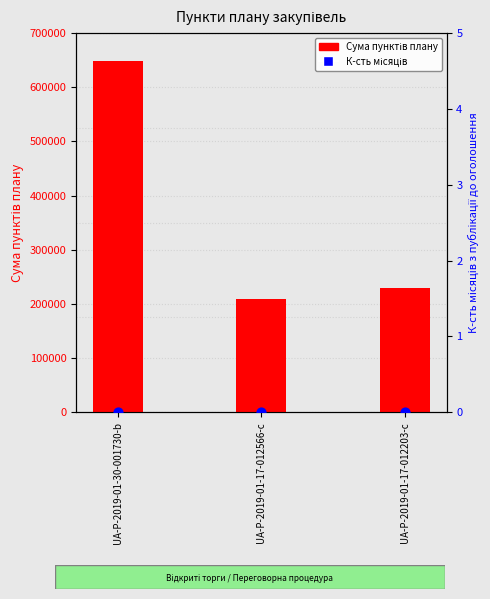

At which category is the sum across all series the highest?

UA-P-2019-01-30-001730-b